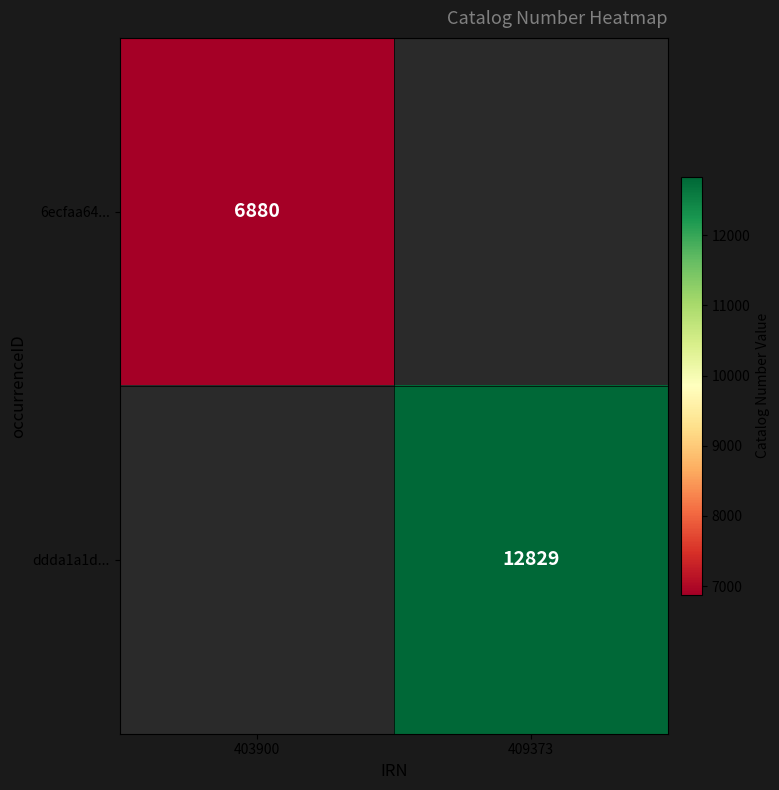

The value of ddda1a1d... at 409373 is 8274. True or false?

False